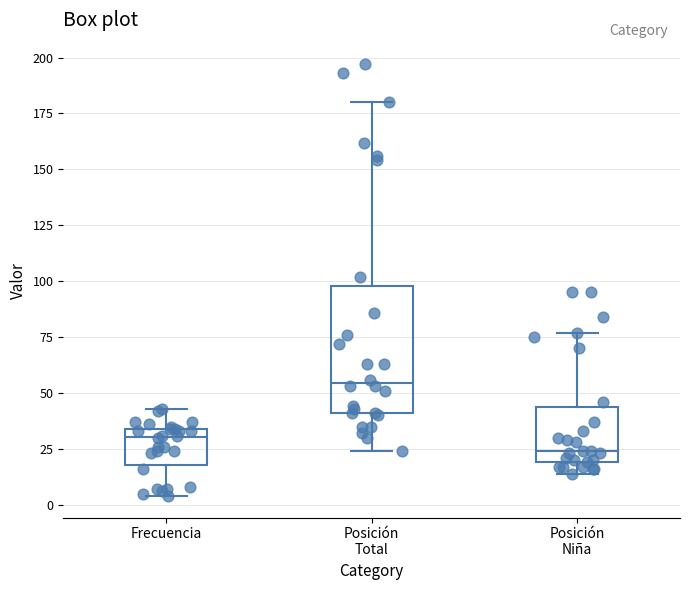

Where does the lower whisker of the box for Posición Total end on the y-axis? The values are not printed on the chart, so give them approximately, as read against the axis.

25